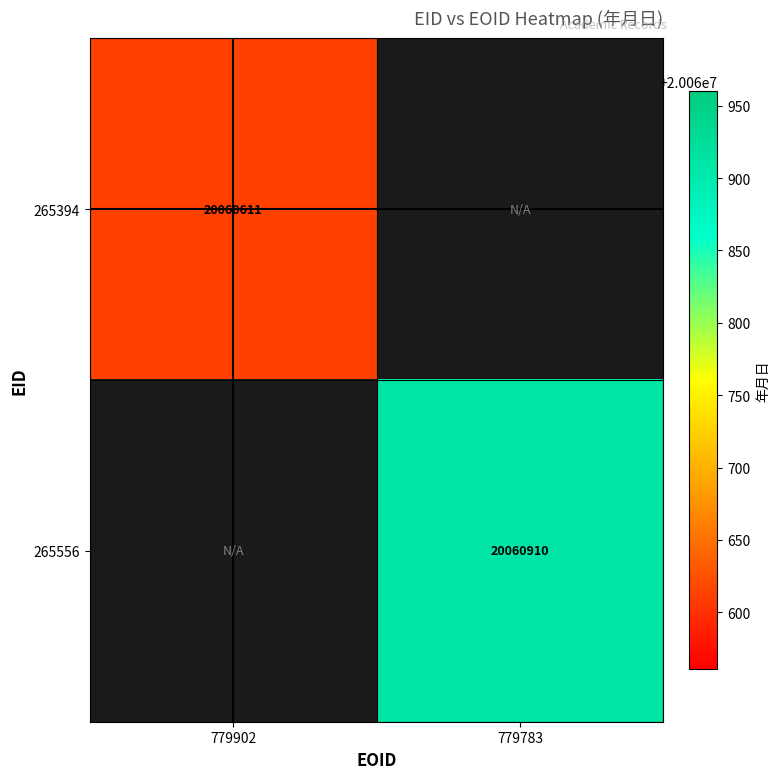

Between 779783 and 779902, which is larger?

779902